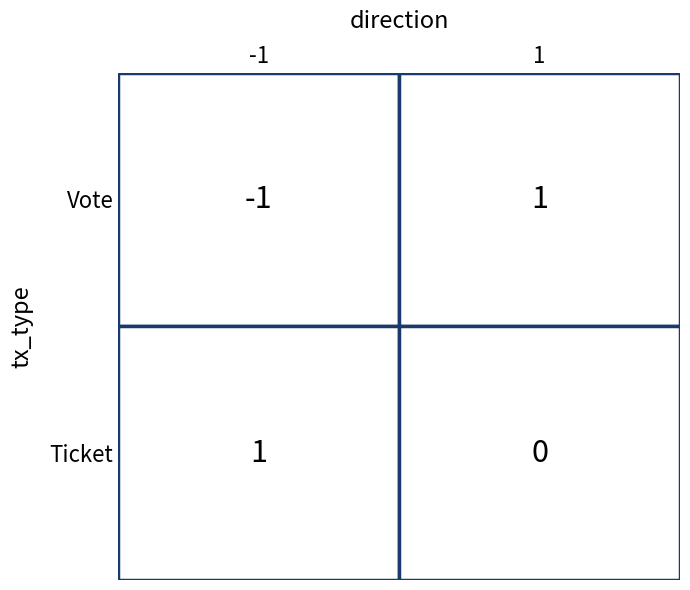

How many Vote values are between -1 and 1?

2